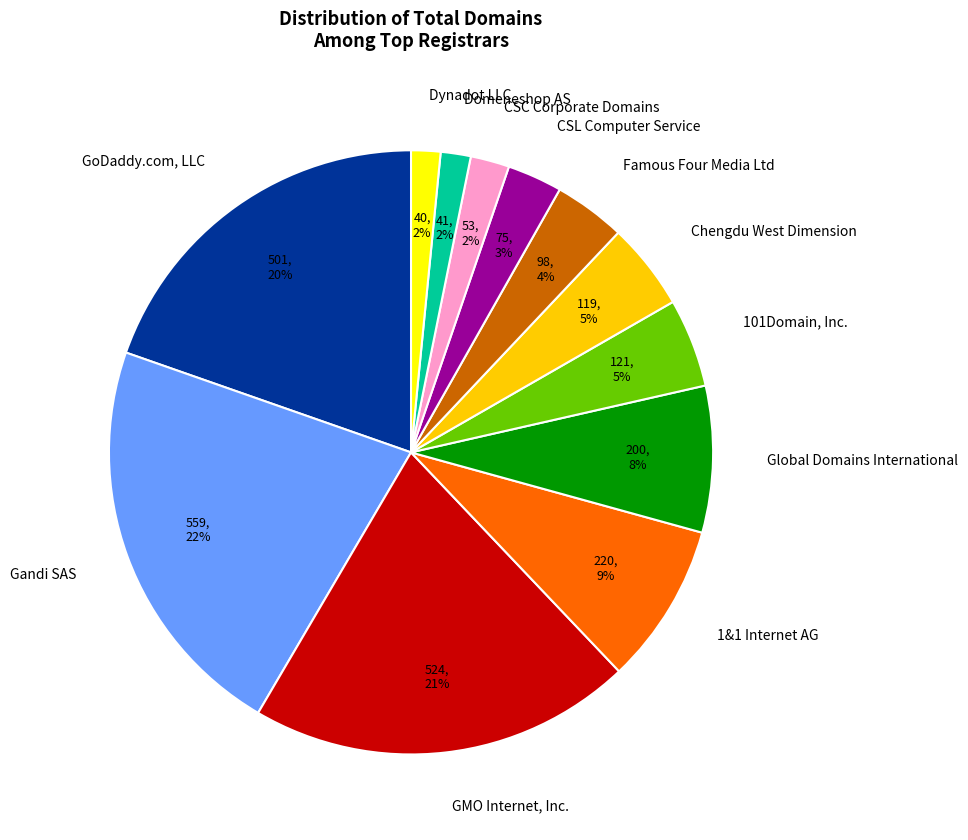

Combined, do Chengdu West Dimension and GoDaddy.com, LLC account for over 50%?

No